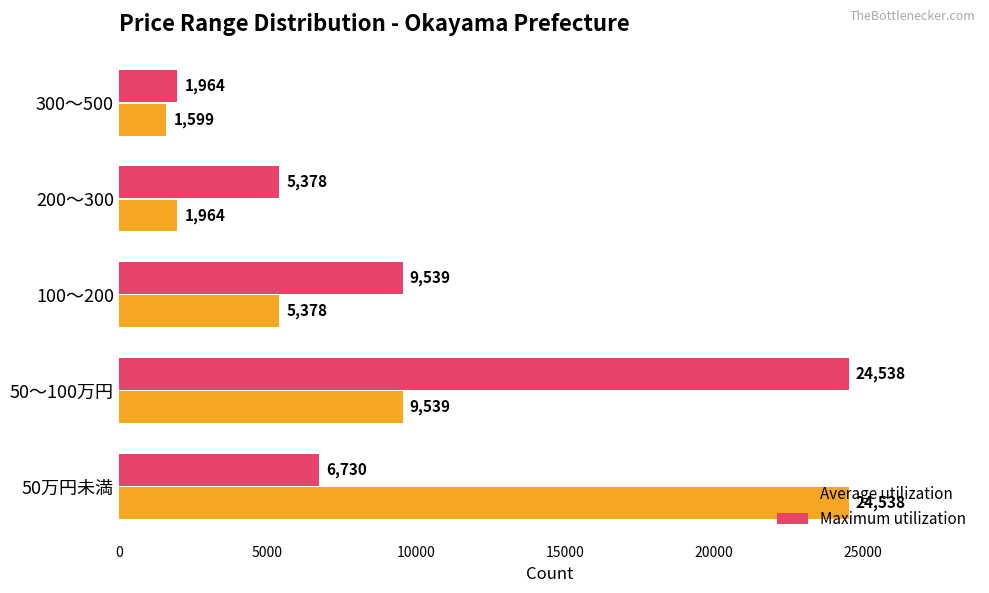

List the series in order of their overall mean, highest first.

Maximum utilization, Average utilization